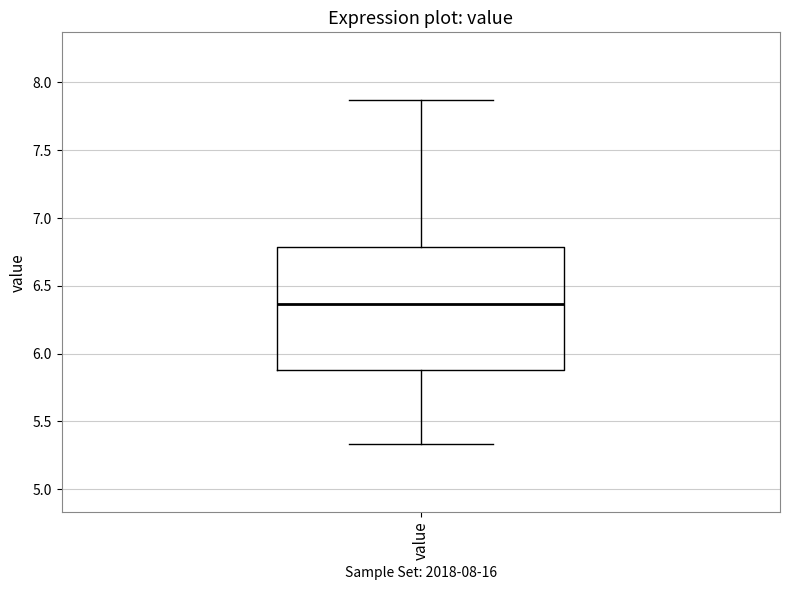

Transcribe this box plot: give where the median line is, the range the box spans, and where the two whiskers end, as read against the y-axis. The values are not printed on the chart, so give them approximately, as read against the axis.

median 6.35, box 5.90 to 6.80, whiskers 5.35 to 7.85